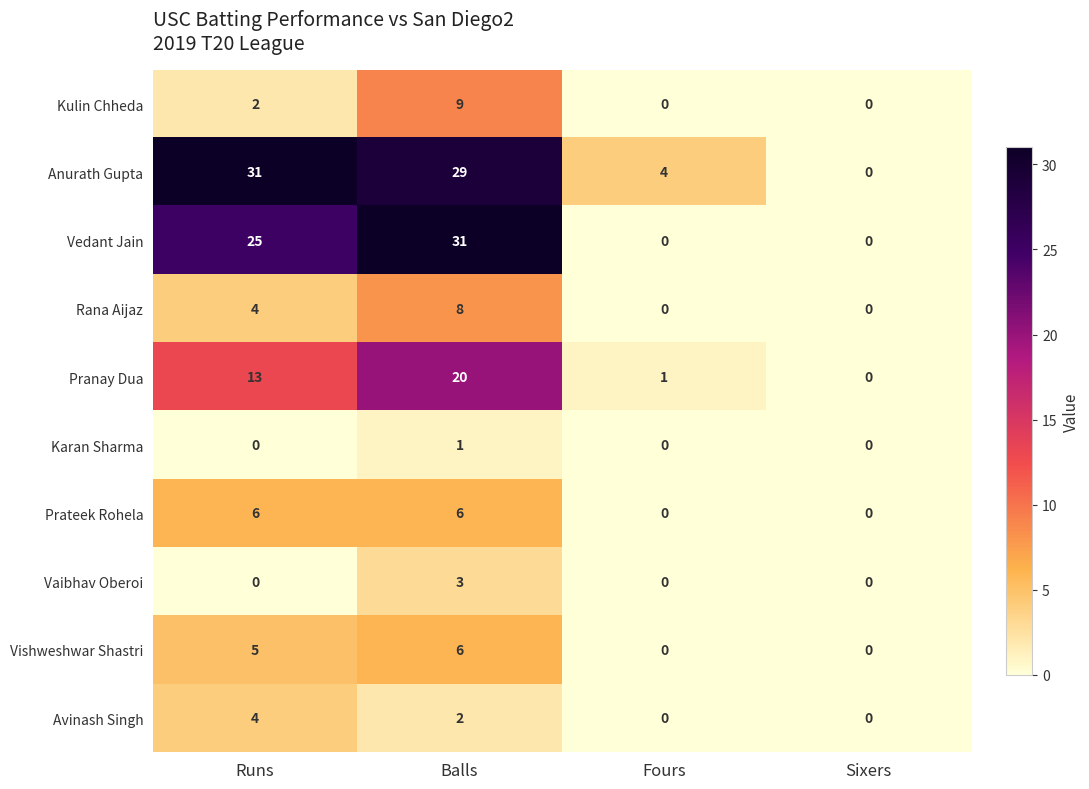

At how many categories does at least one series exceed 9?

2